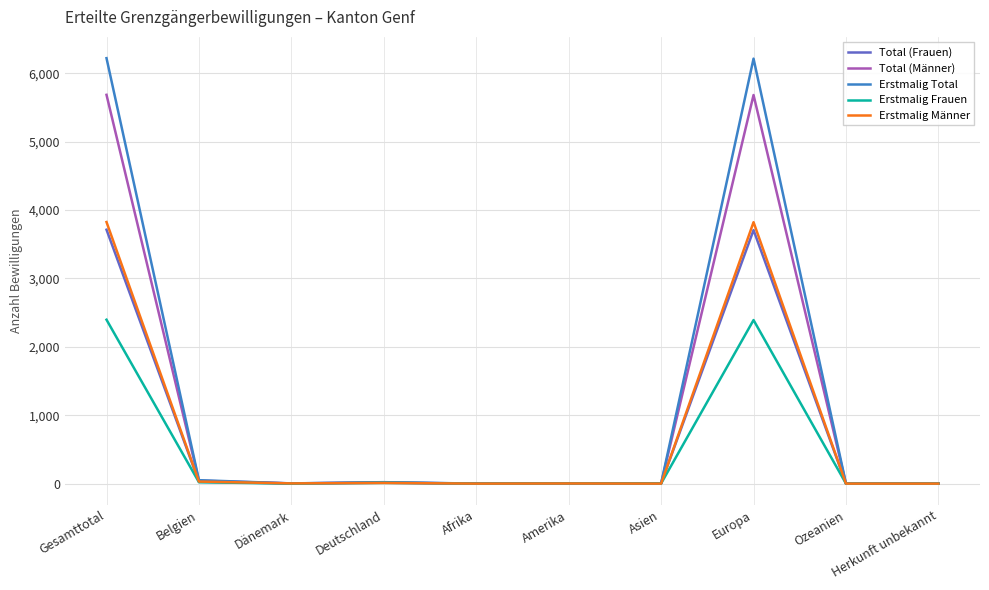

True or false: Erstmalig Männer has a value of 3 at Dänemark.

True